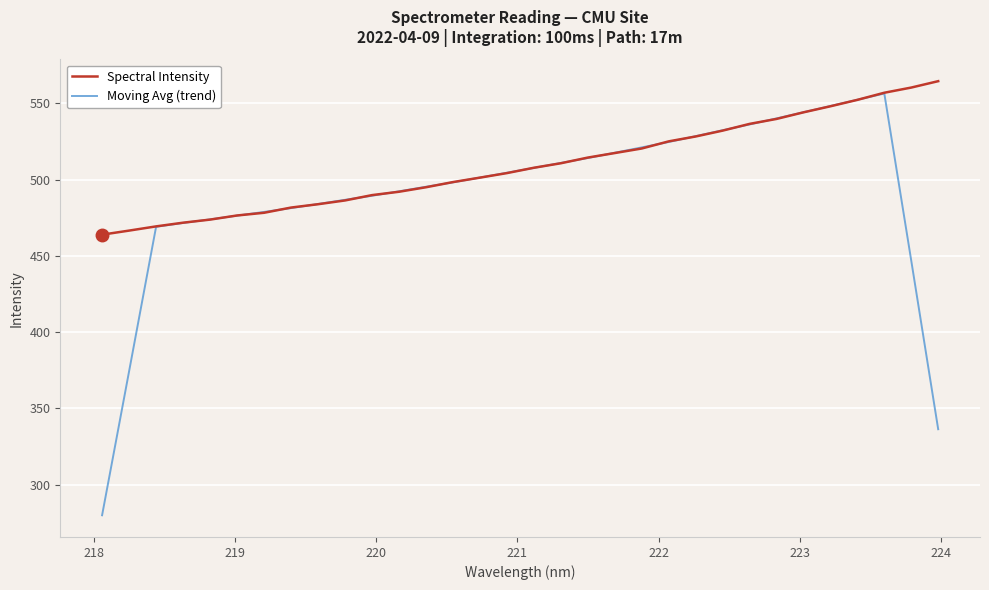

Which series has the largest total across all categories?

Spectral Intensity